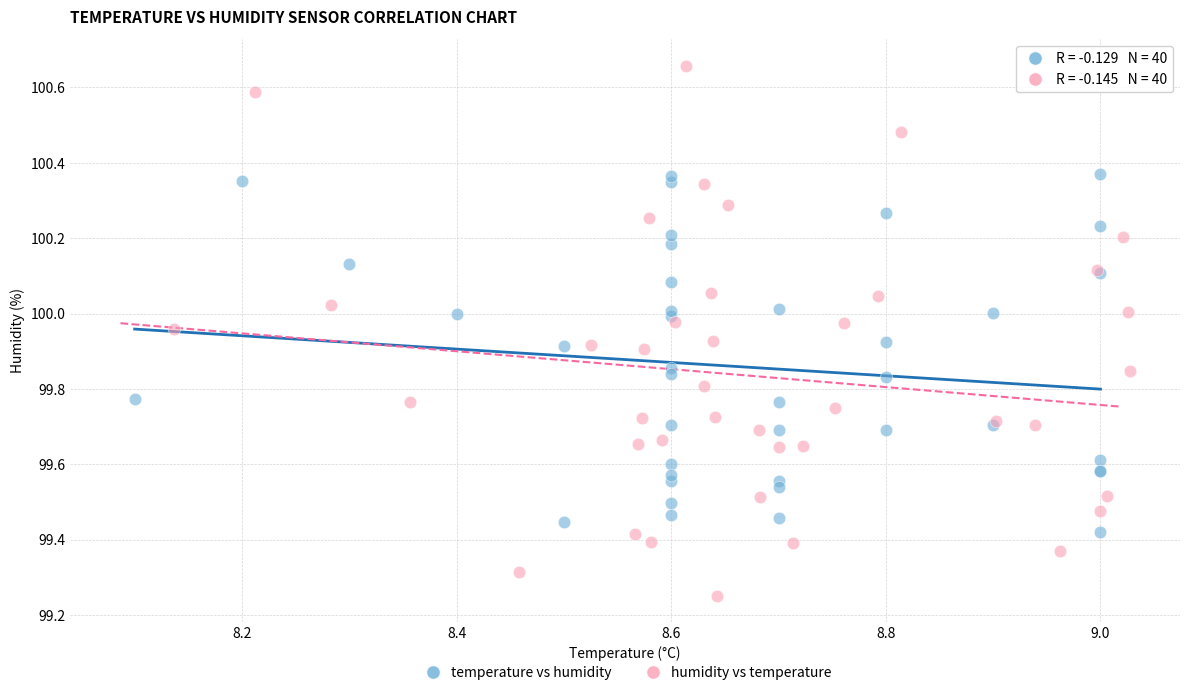

Which series reaches the maximum Y coordinate?

humidity vs temperature